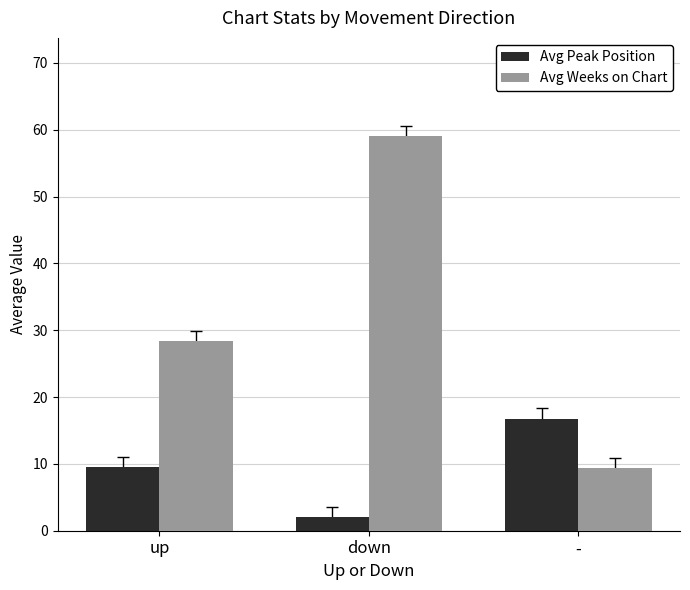

How many groups of bars are there?

3